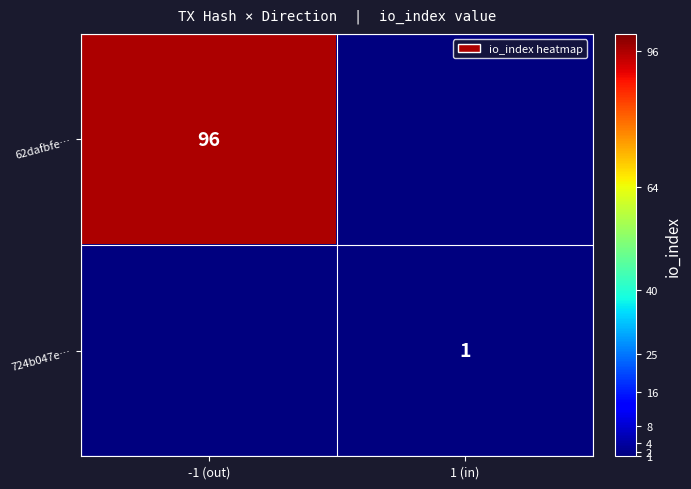

The value of 724b047e… at 1 (in) is 2. True or false?

False